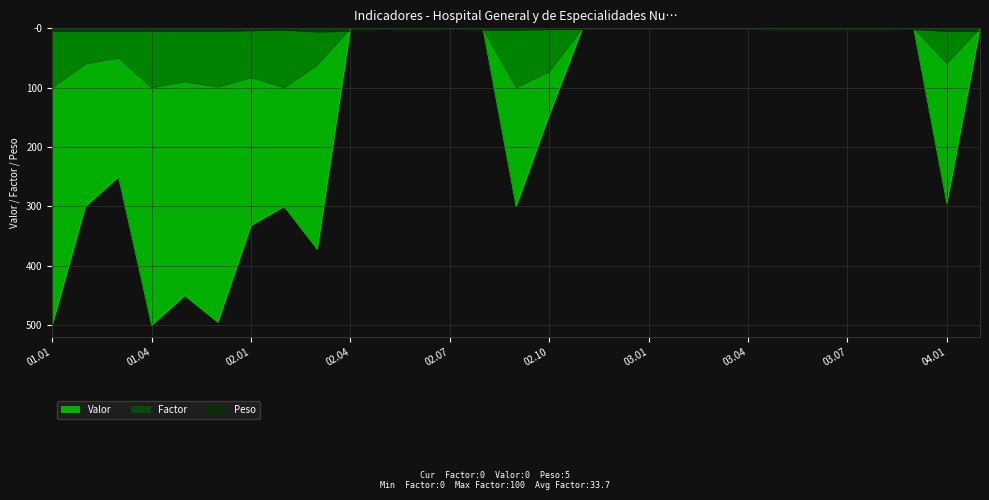

How many interior local peaks does the Peso series have?

4